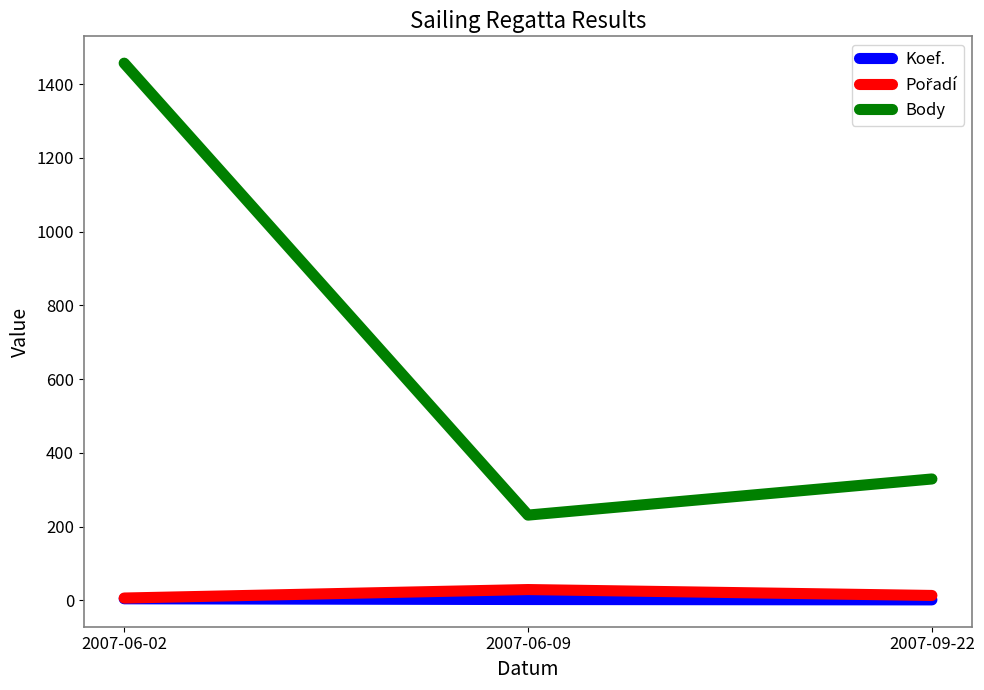

Count the number of data series in this chart.

3